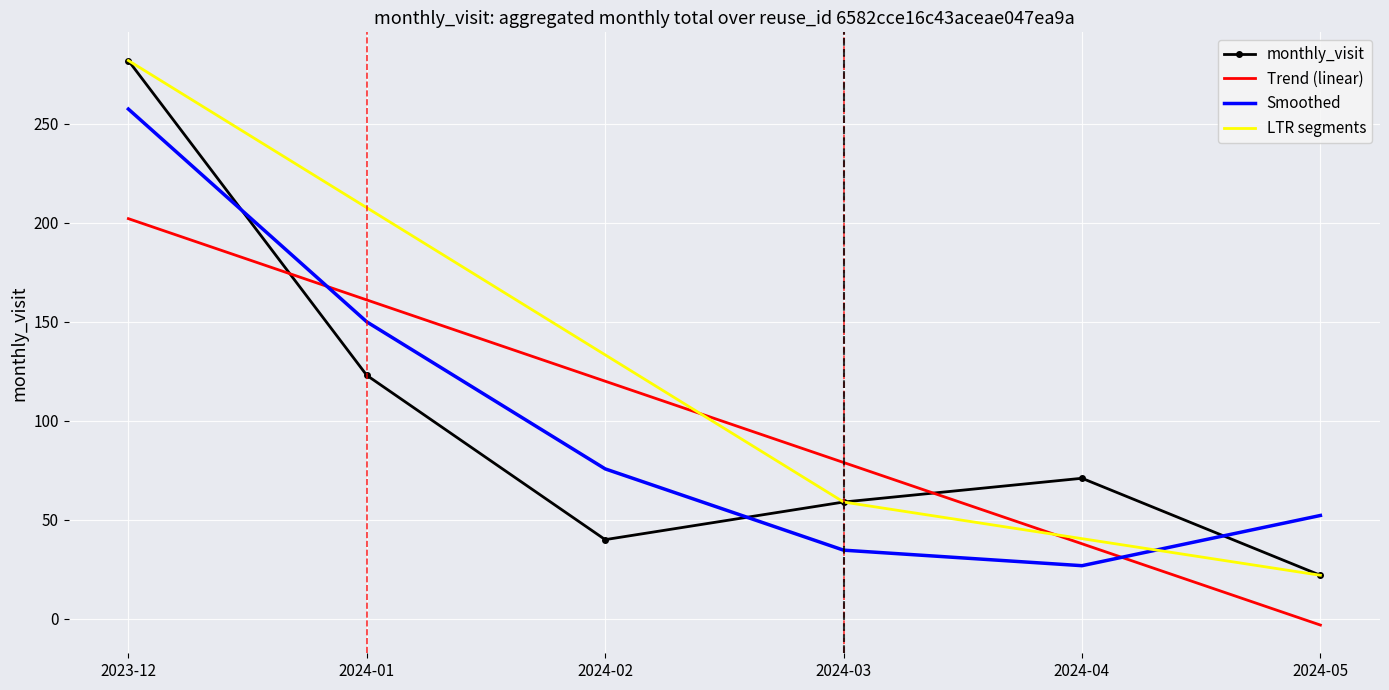

Reading right to left, what are all the values shown in this chart?

22	71	59	40	123	282